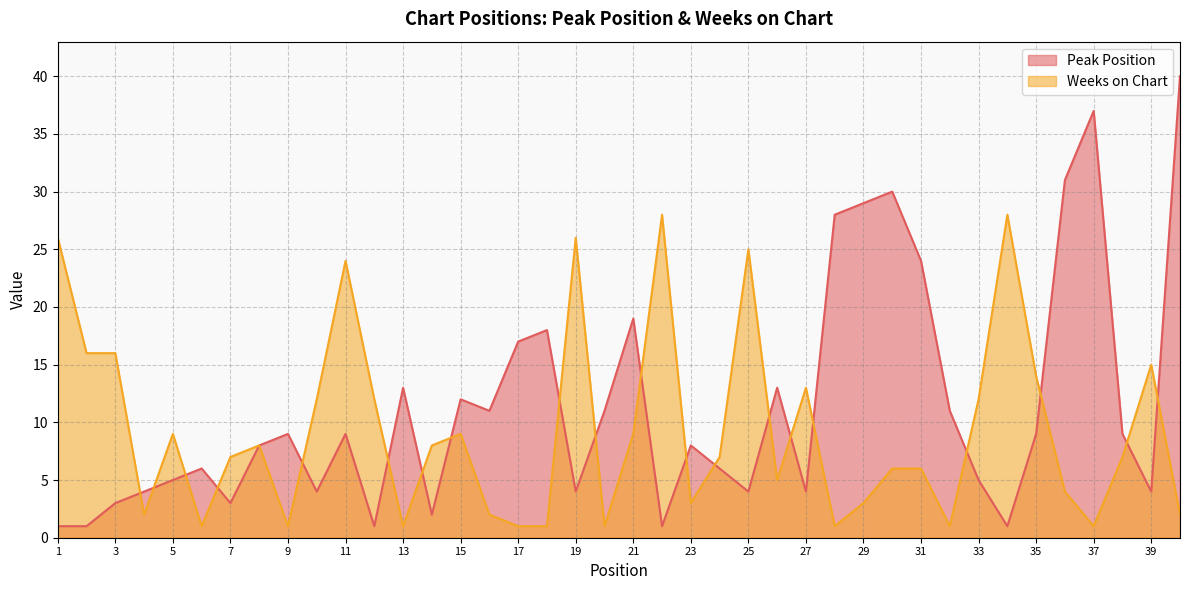

What is the value of the Peak Position point at the 37th from the left?

37